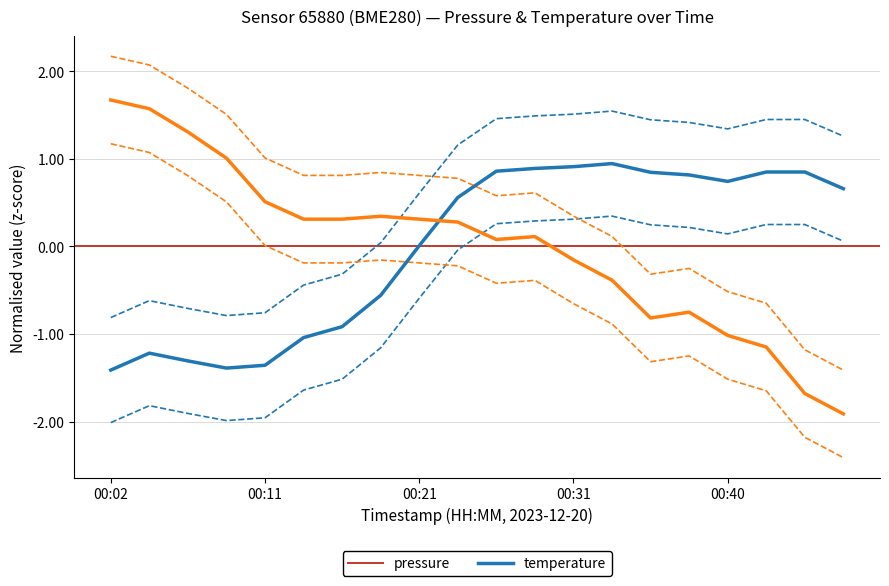

Rank the series by their average value, from lowest to highest.

pressure, temperature